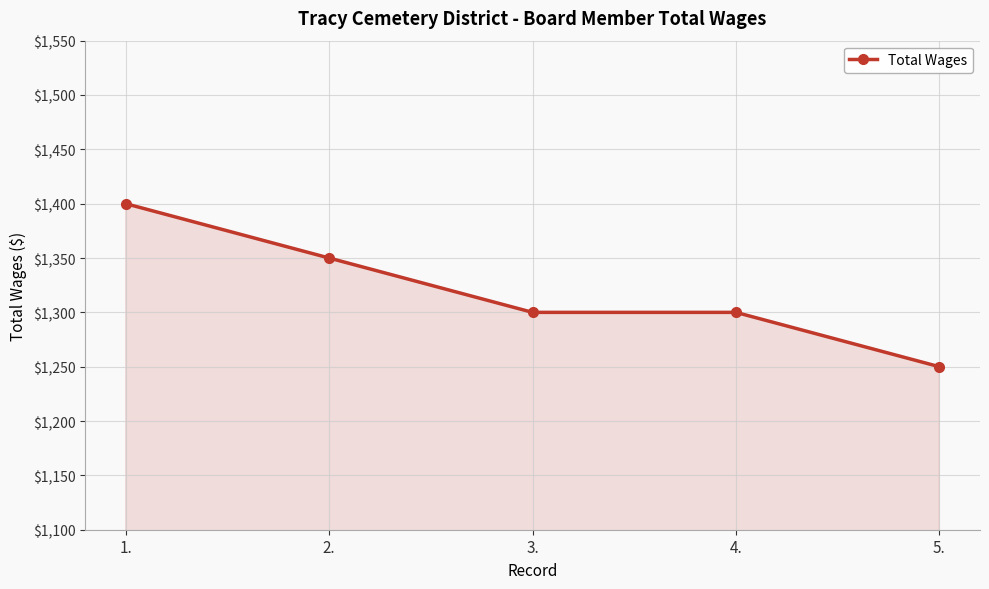

Reading left to right, extract all data points from this chart.

1400	1350	1300	1300	1250